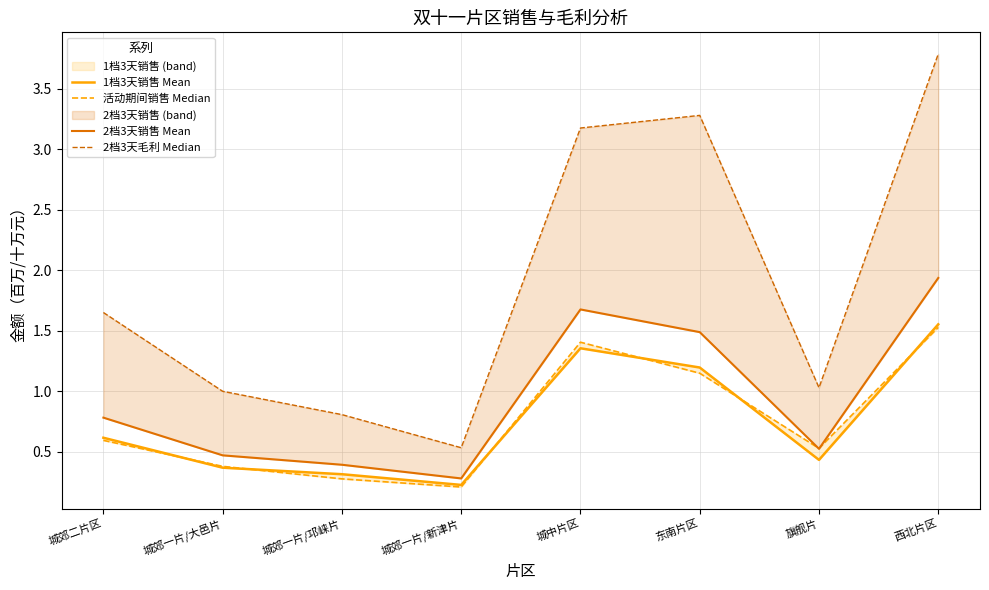

At which category does 1档3天销售 Mean reach its first local peak?

城中片区